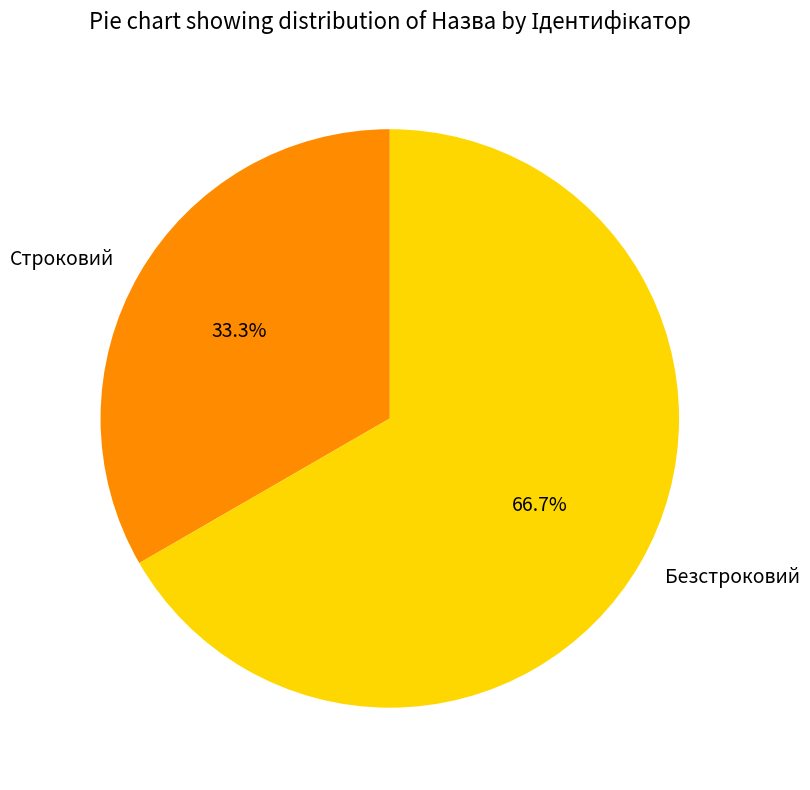

What portion of the pie excludes Безстроковий?

33.3%